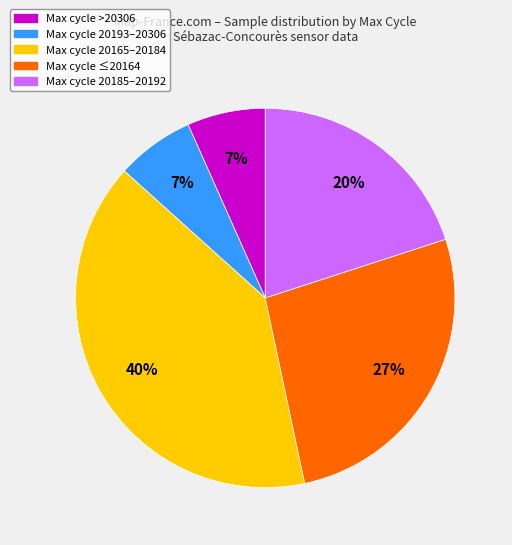

Is there a majority slice in this chart?

No